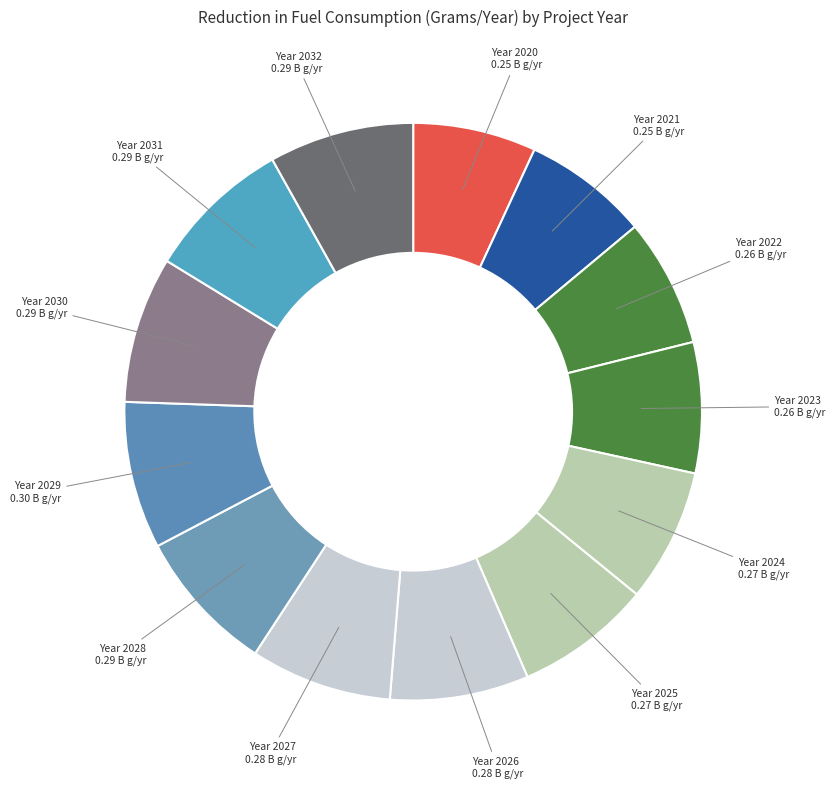

Count the number of slices in the pie.

13